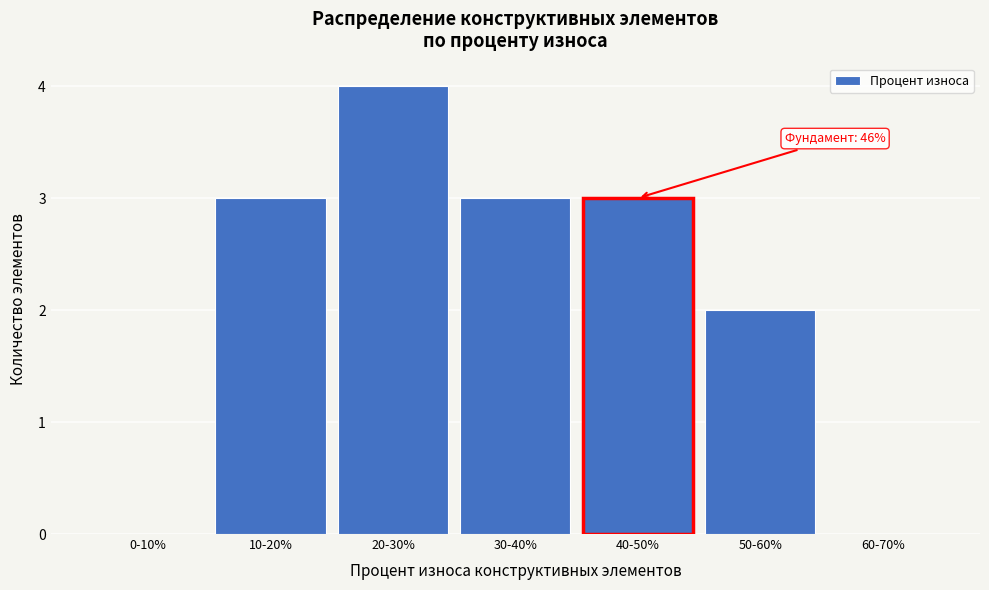

Reading left to right, what are all the values shown in this chart?

0-10%=0	10-20%=3	20-30%=4	30-40%=3	40-50%=3	50-60%=2	60-70%=0